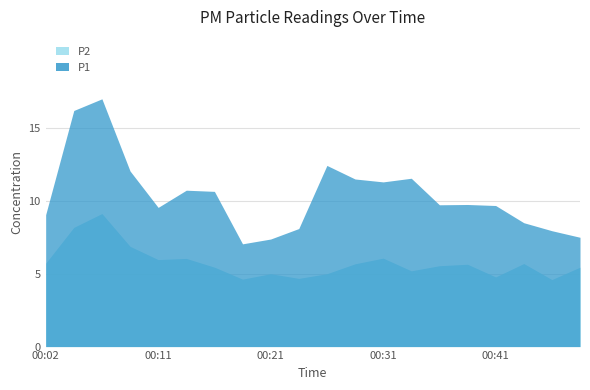

What is the sum of the P1 values at 00:34 and 00:31?

22.9